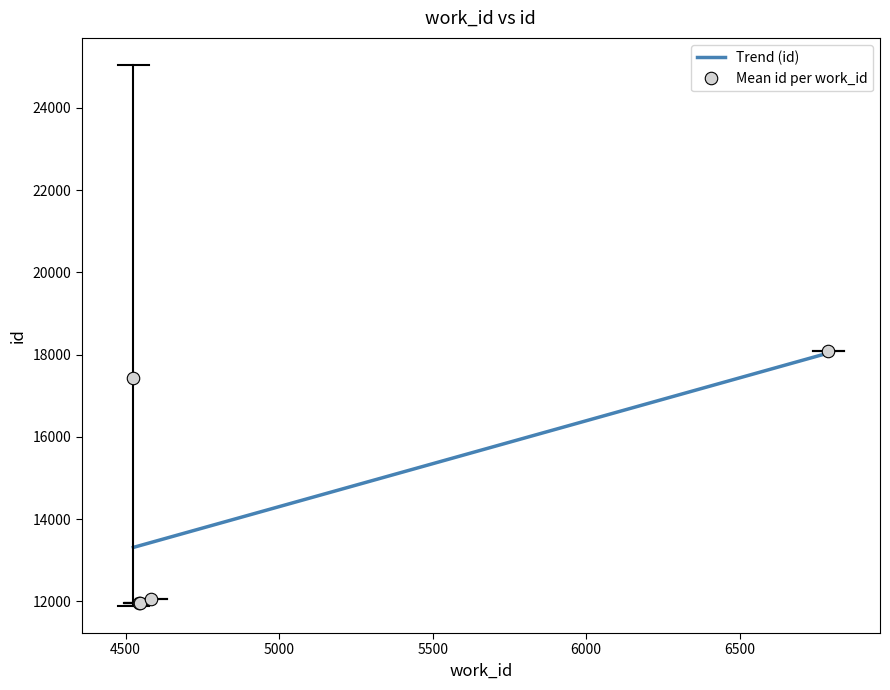

What value does the data have at 6789?

18098